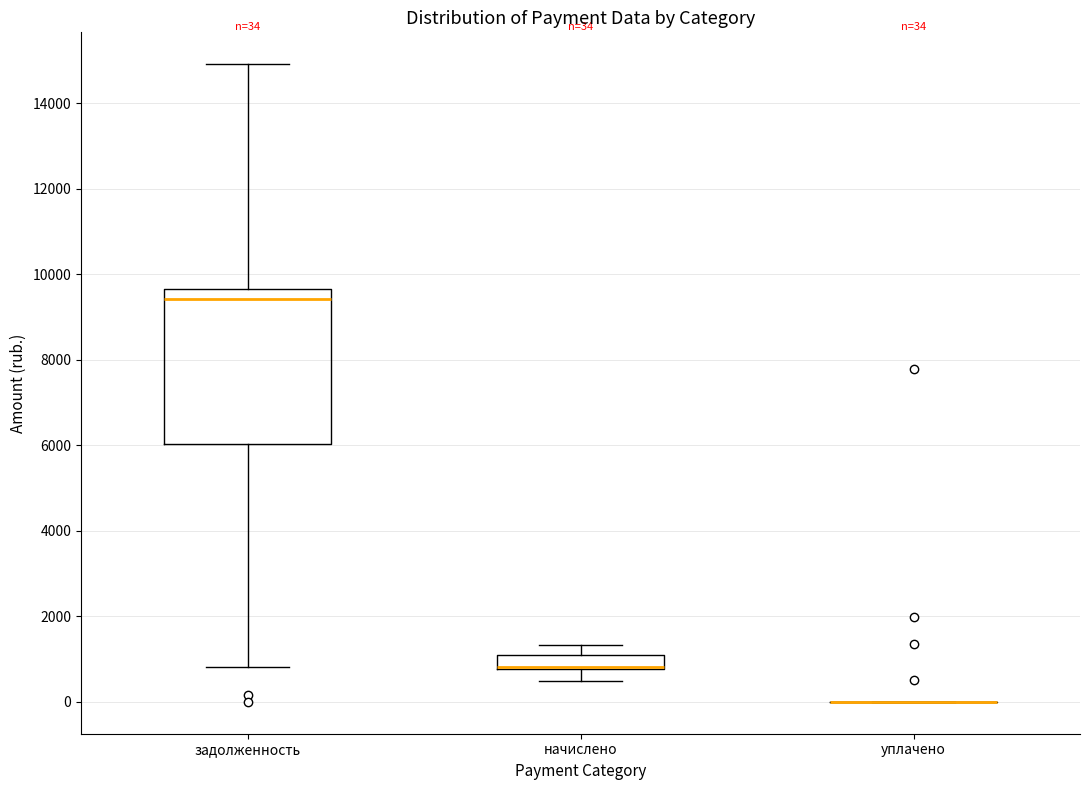

Which box is the tallest, from its lower edge to its upper edge?

задолженность